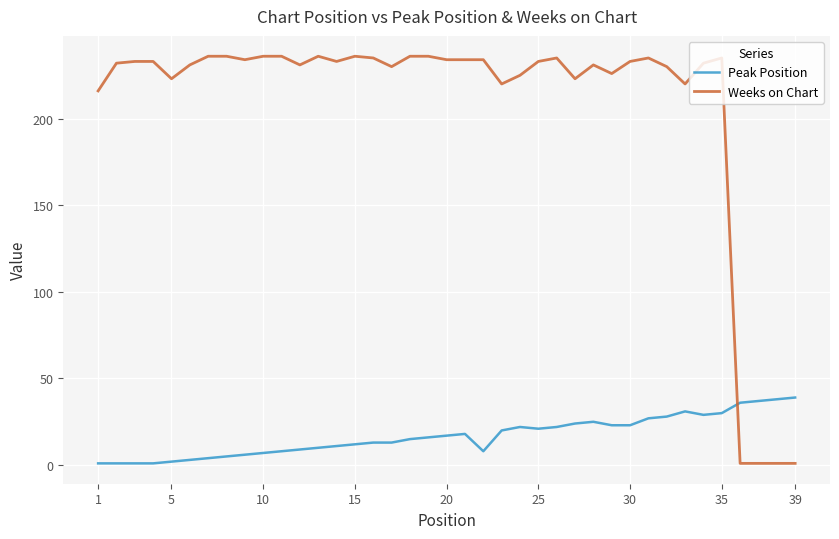

What is the lowest value of the Peak Position series?

1